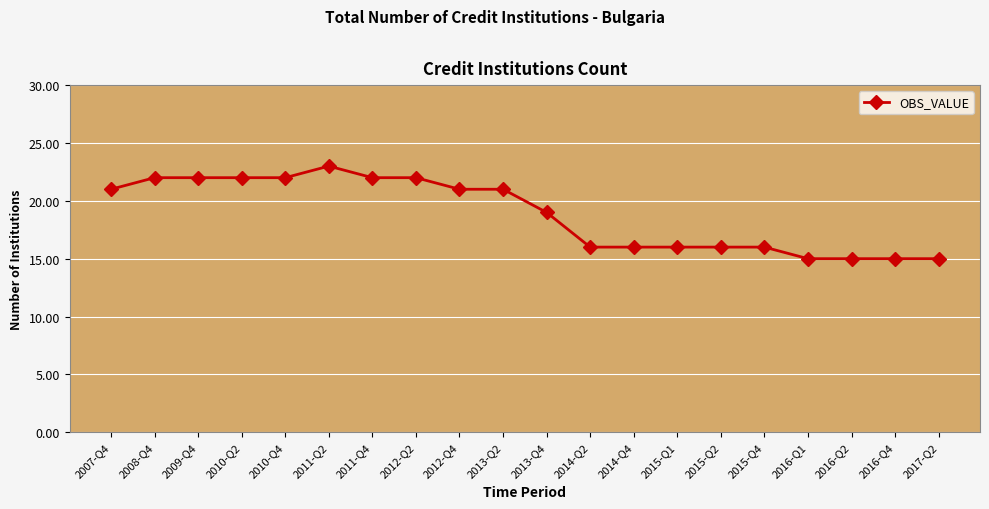

Reading left to right, extract all data points from this chart.

21	22	22	22	22	23	22	22	21	21	19	16	16	16	16	16	15	15	15	15